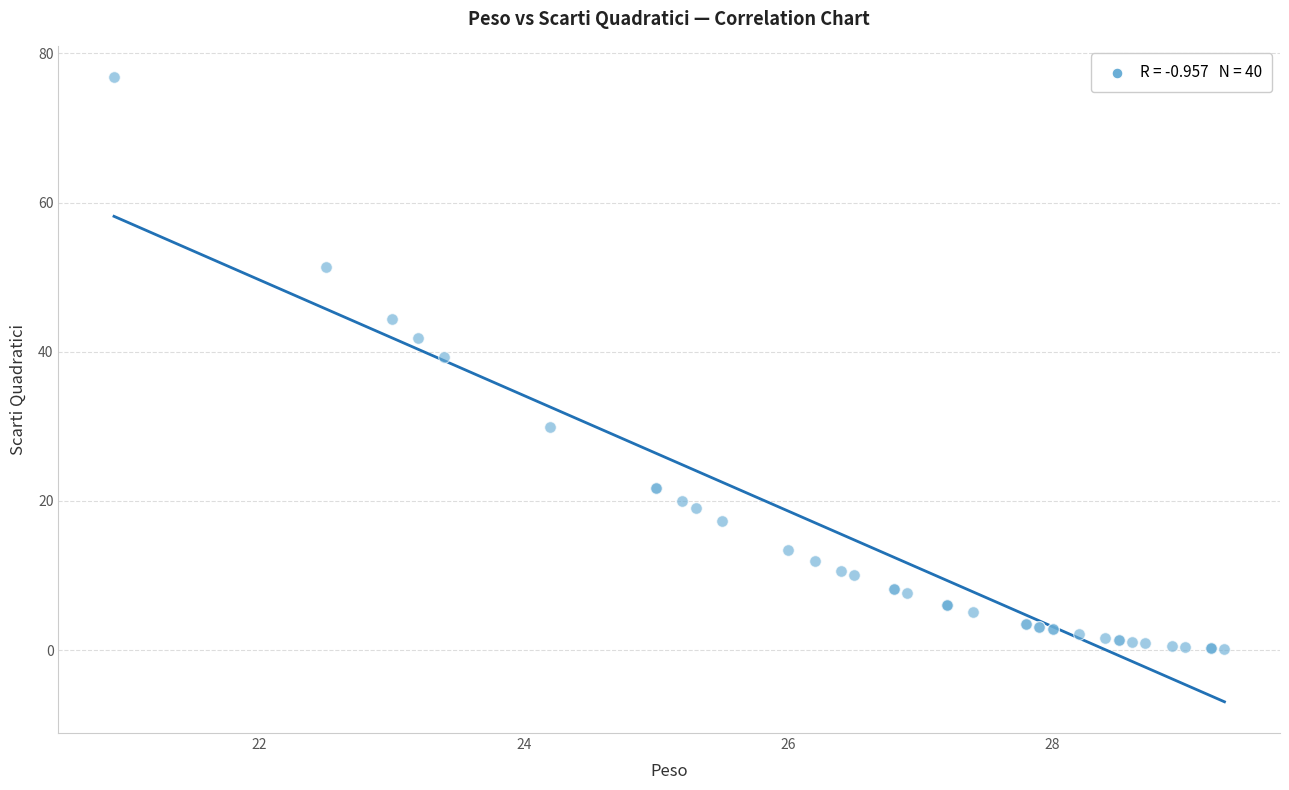

What Y value in the scatter plot is closest to 38?

39.3